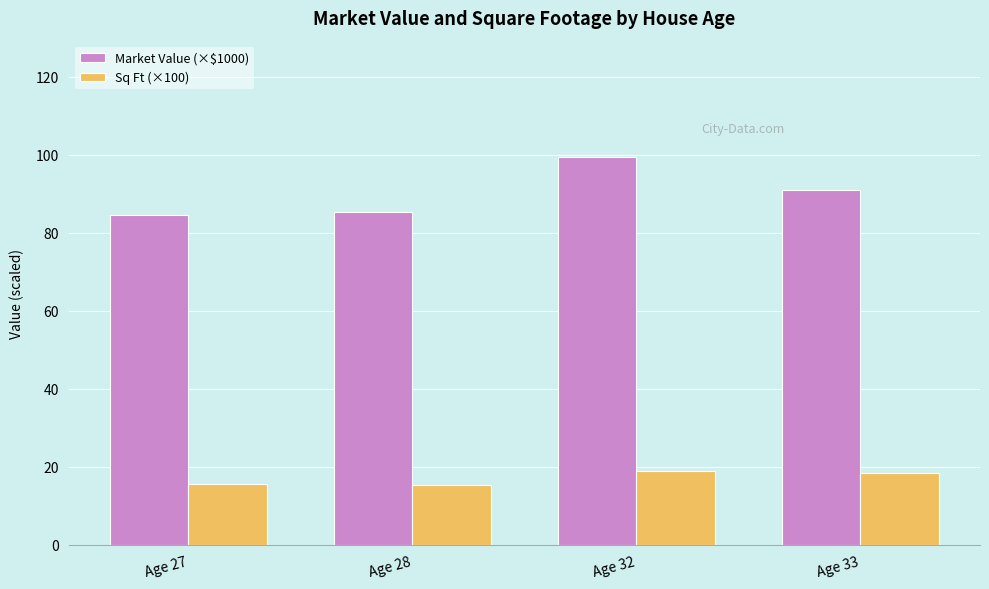

What is the difference between the maximum and second lowest values in the Market Value (×$1000) series?

14.2